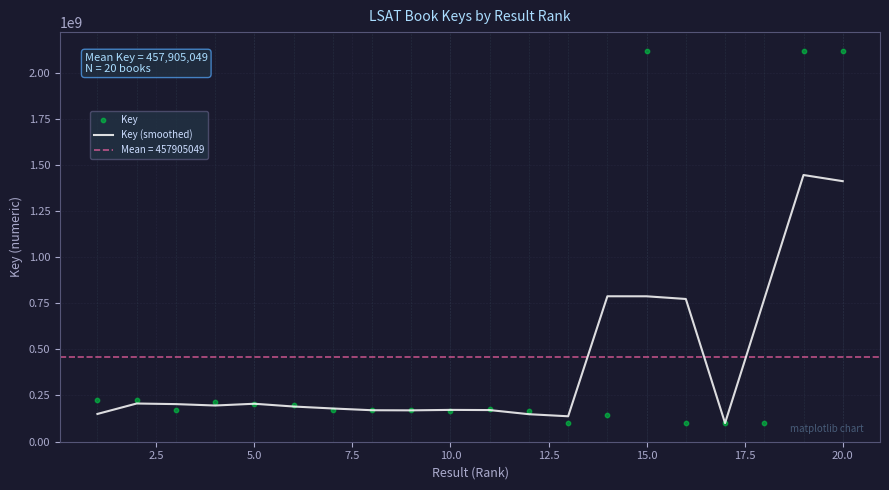

Which series contains the highest Y value?

Key